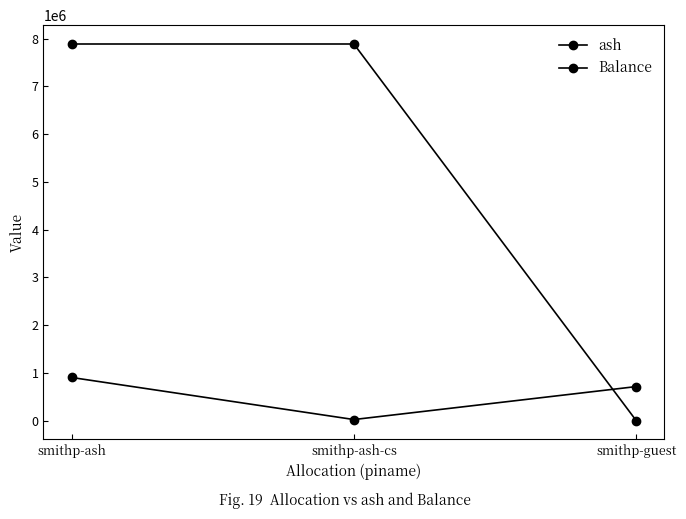

Reading left to right, list all the values displayed in this chart.

ash: smithp-ash=903929.4	smithp-ash-cs=22591.3	smithp-guest=713149.2
Balance: smithp-ash=7887815.3	smithp-ash-cs=7887815.3	smithp-guest=0.0